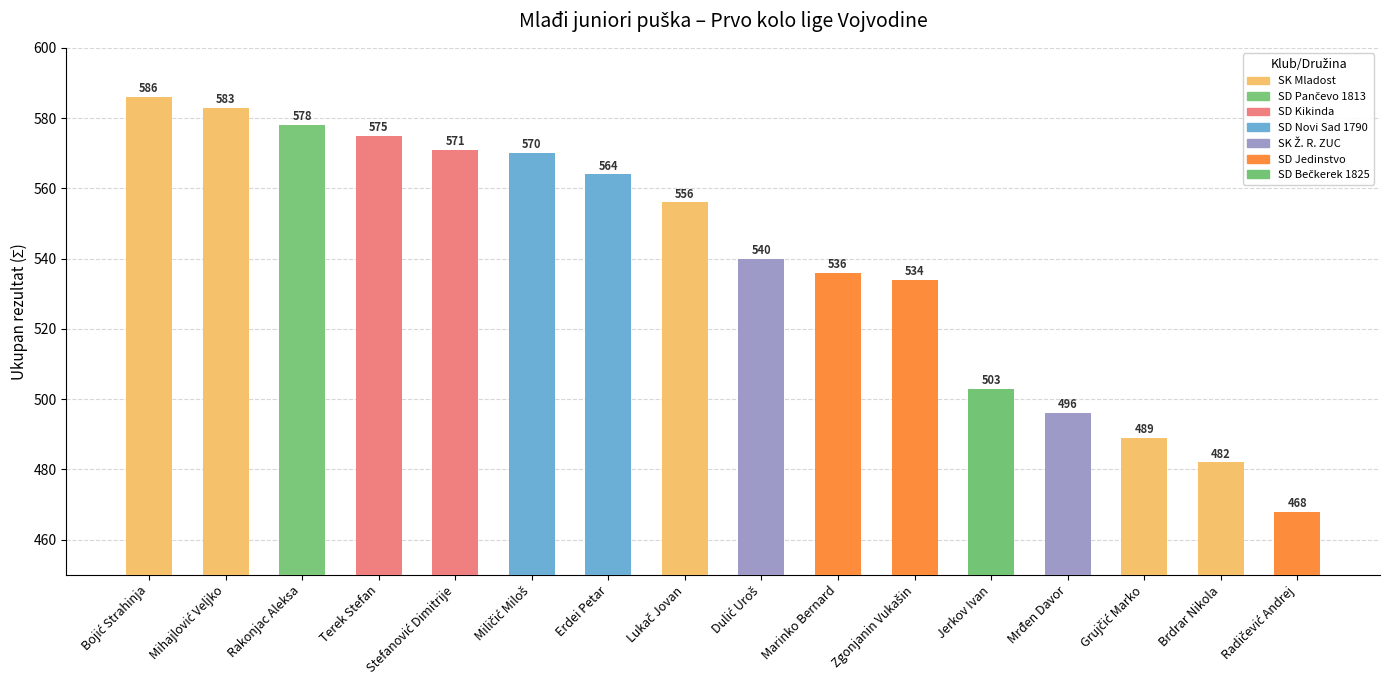

How many series are shown in this chart?

1